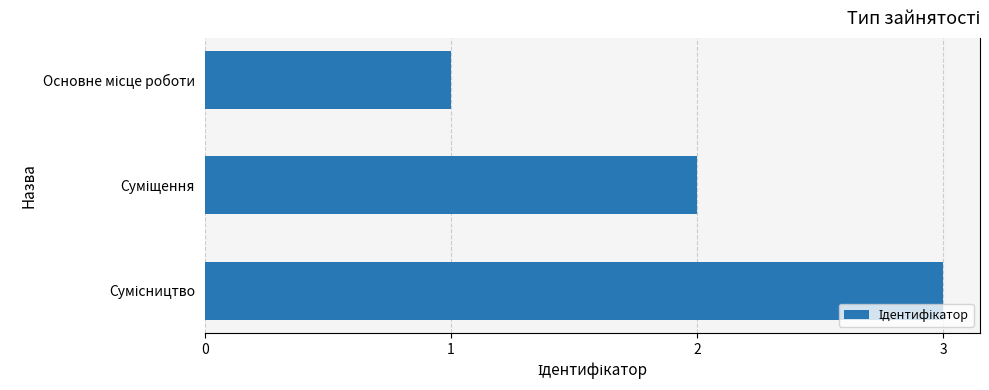

How many bars are there in total?

3